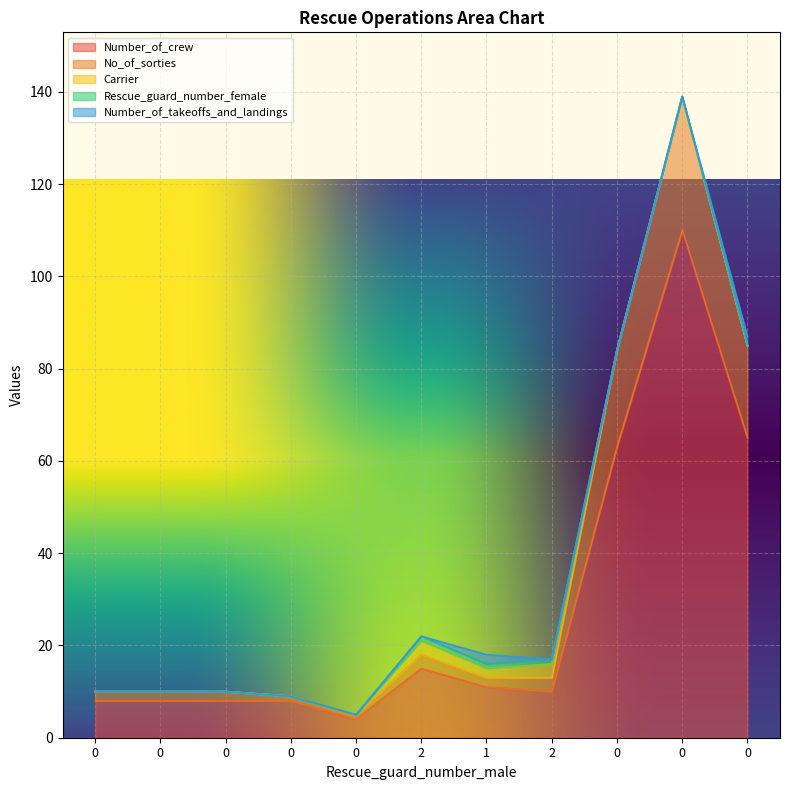

Which series has the widest spread of values?

Number_of_crew